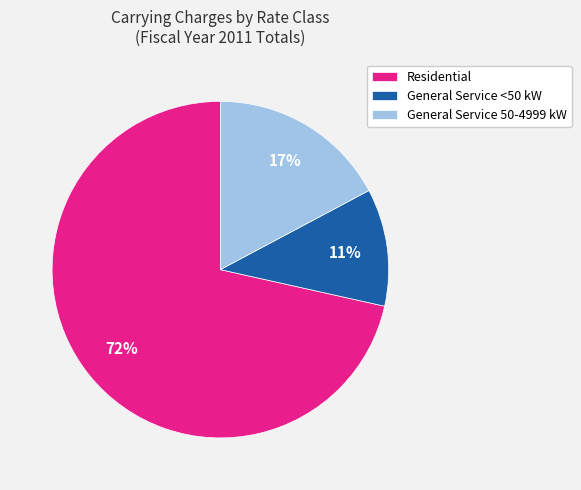

Rank the categories by value from highest to lowest.

Residential, General Service 50-4999 kW, General Service <50 kW